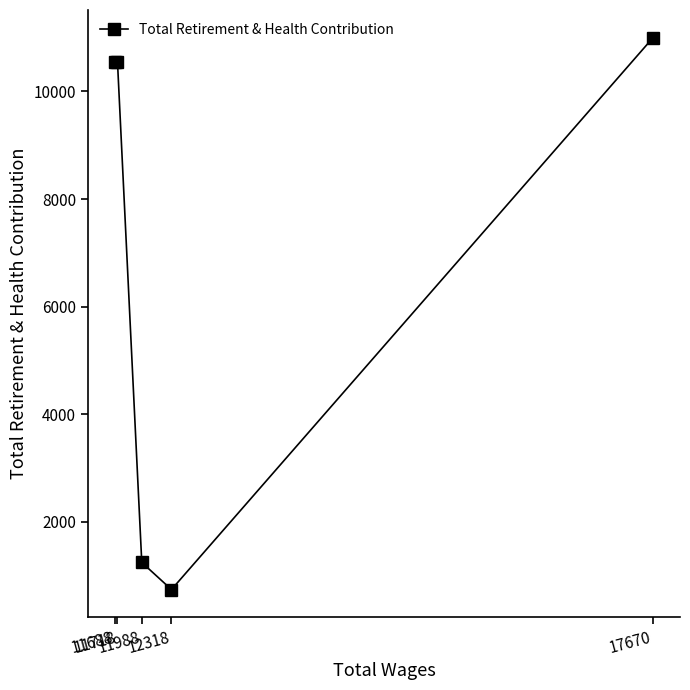

Which has a higher value, 11718 or 11688?

11718